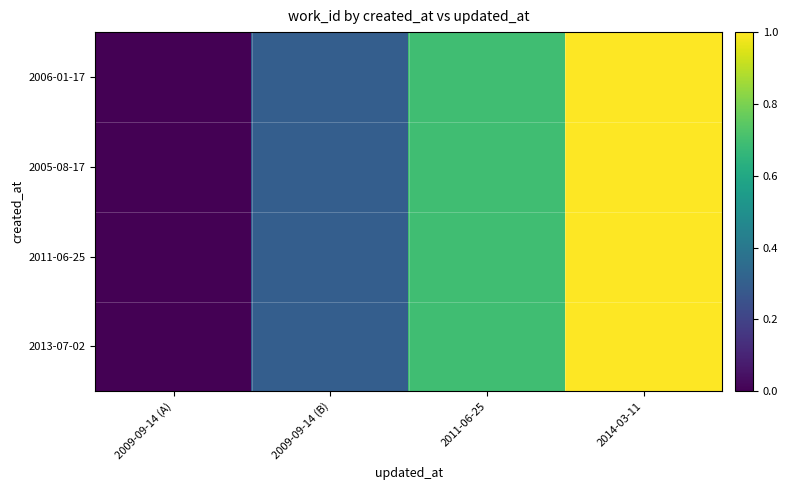

Between 2011-06-25 and 2009-09-14 (A), which is larger?

2011-06-25